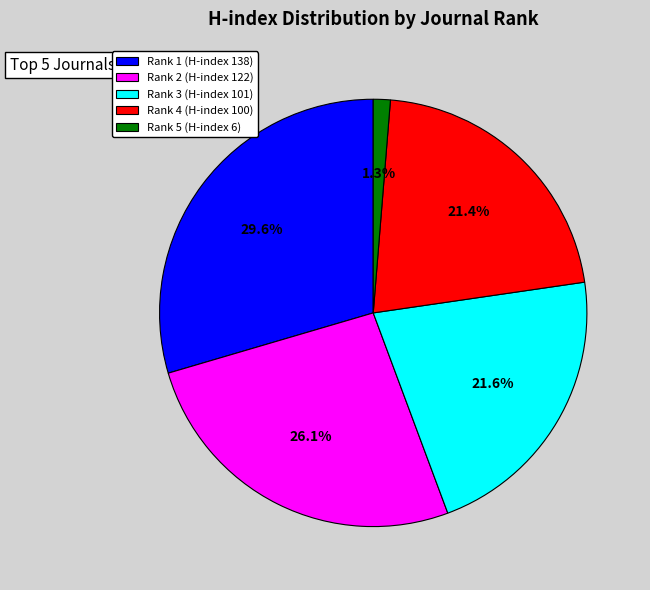

Is Rank 2 (H-index 122) the majority of the pie?

No